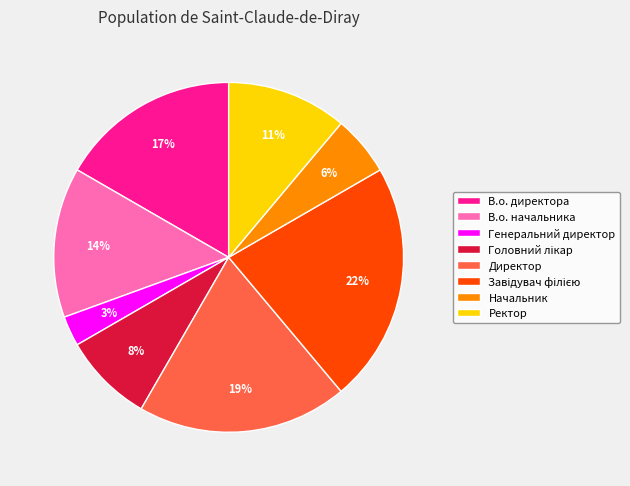

What is the smallest slice in the pie chart?

Генеральний директор